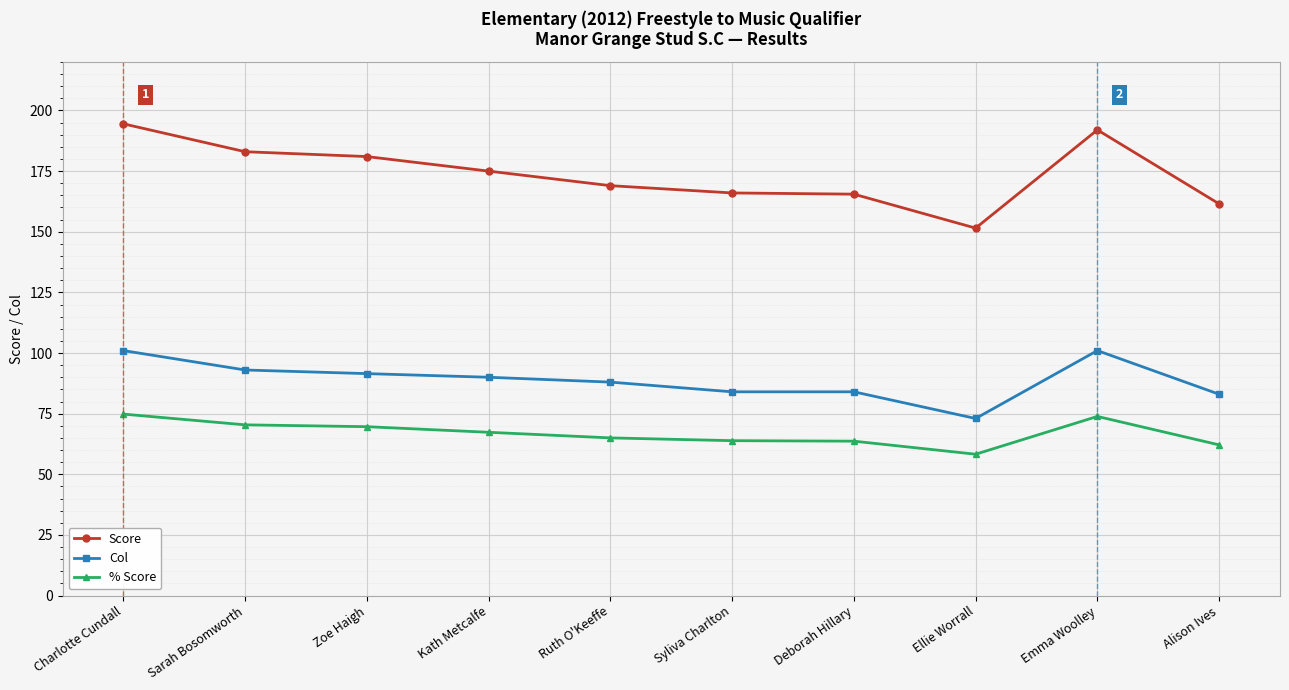

At how many categories does at least one series exceed 122?

10